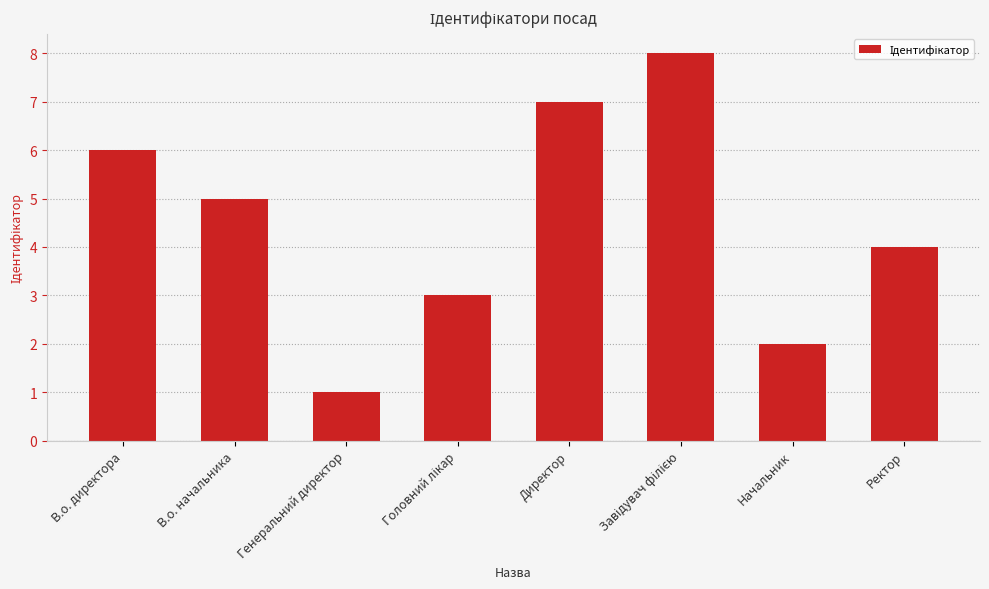

What is the maximum value shown in the chart?

8